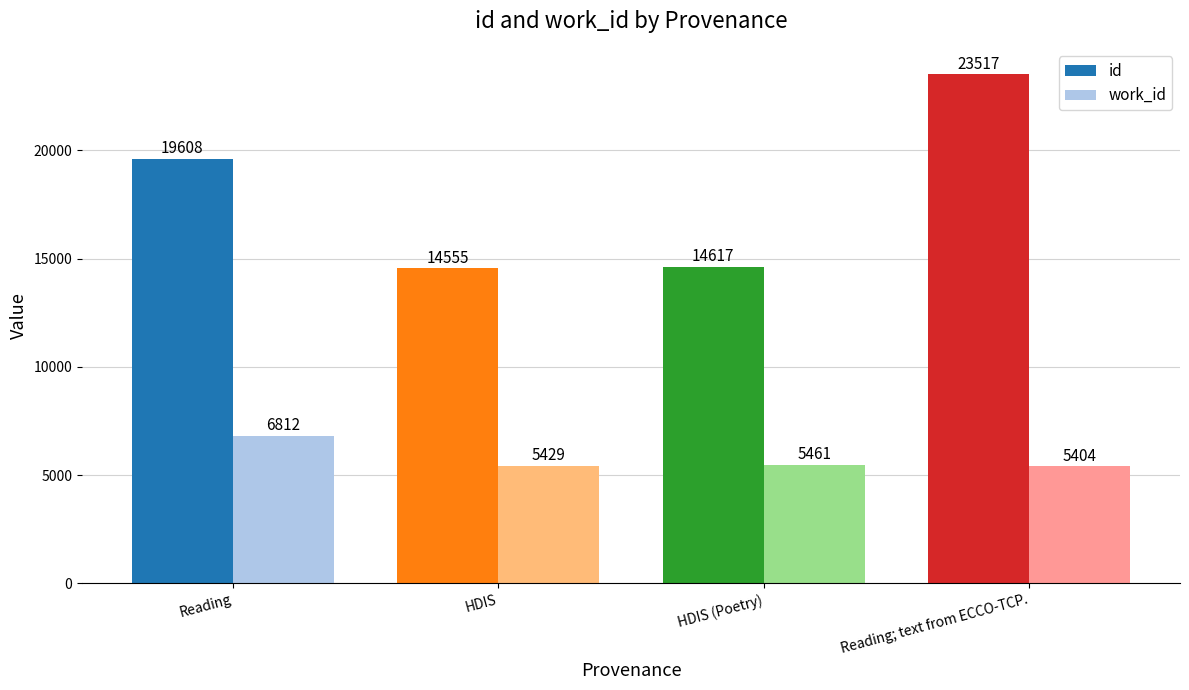

Between Reading and HDIS, which series saw the biggest shift?

id